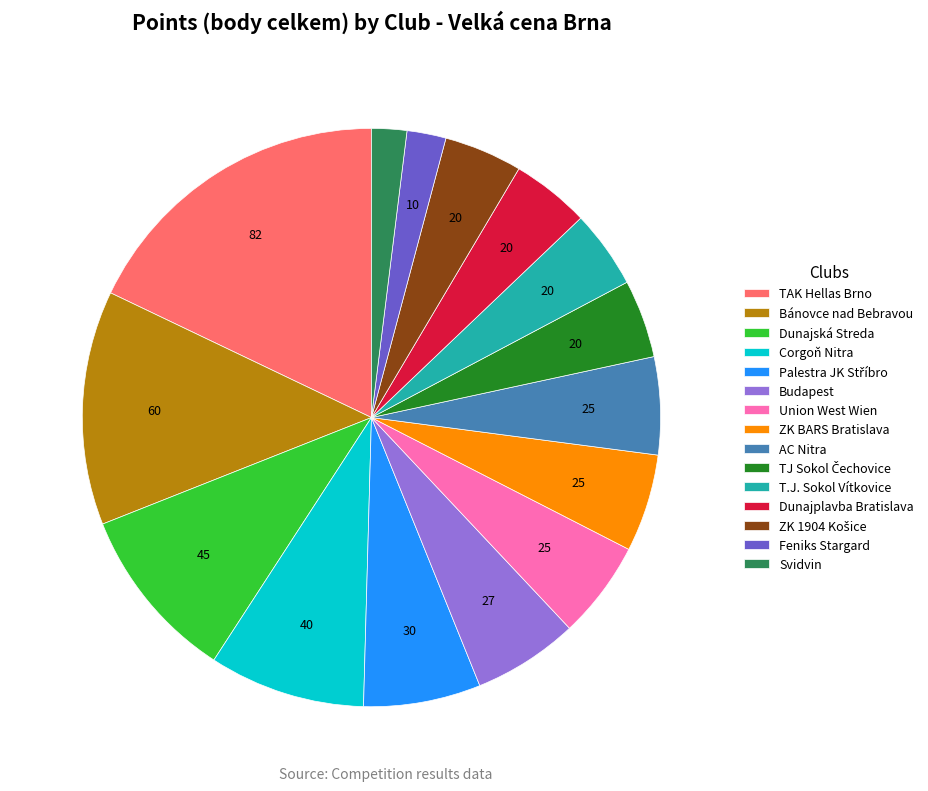

The AC Nitra slice represents 5% of the pie. True or false?

True